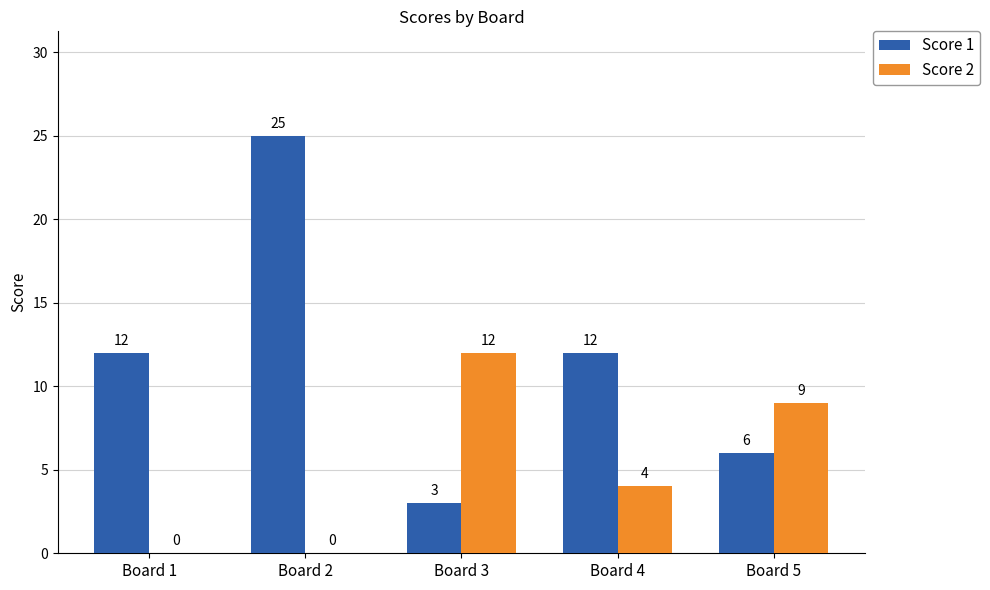

What are all the series names shown in the legend?

Score 1, Score 2